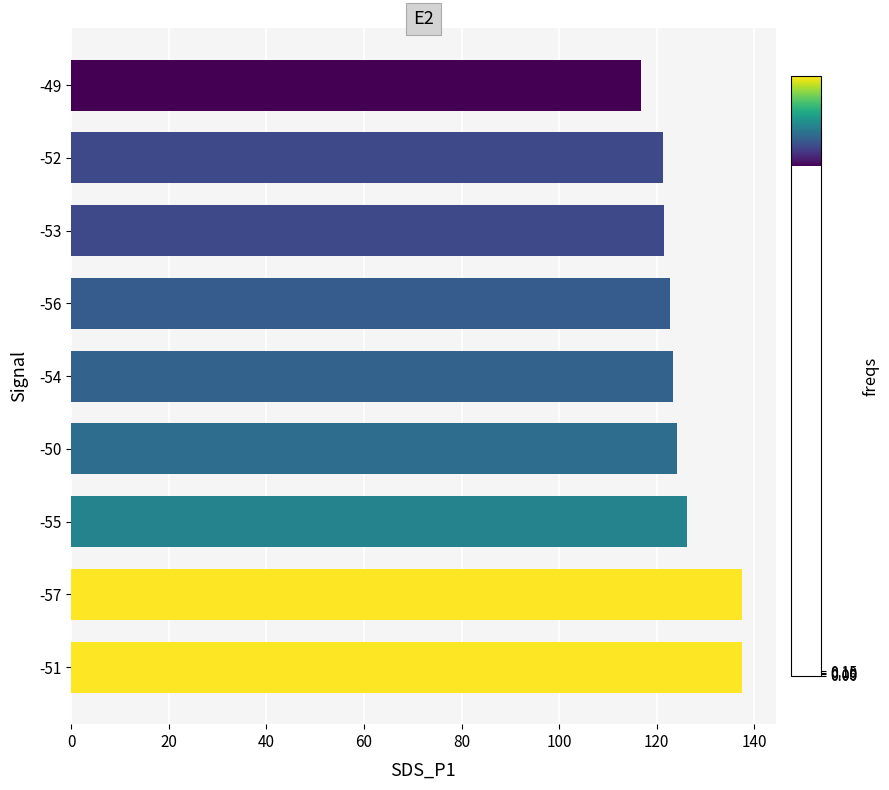

What is the difference between the values at -51 and -56?

14.7